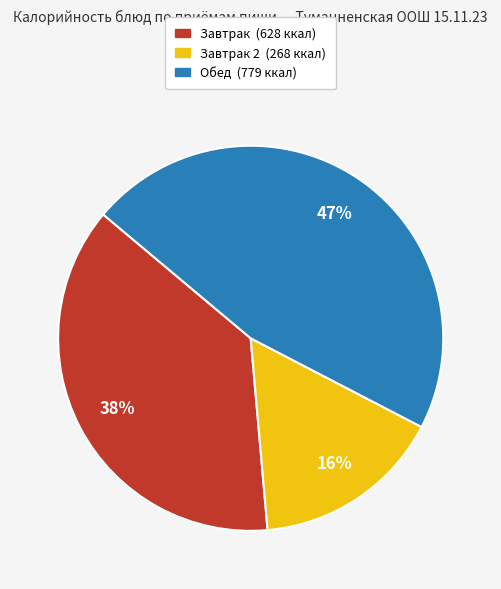

Is there a majority slice in this chart?

No